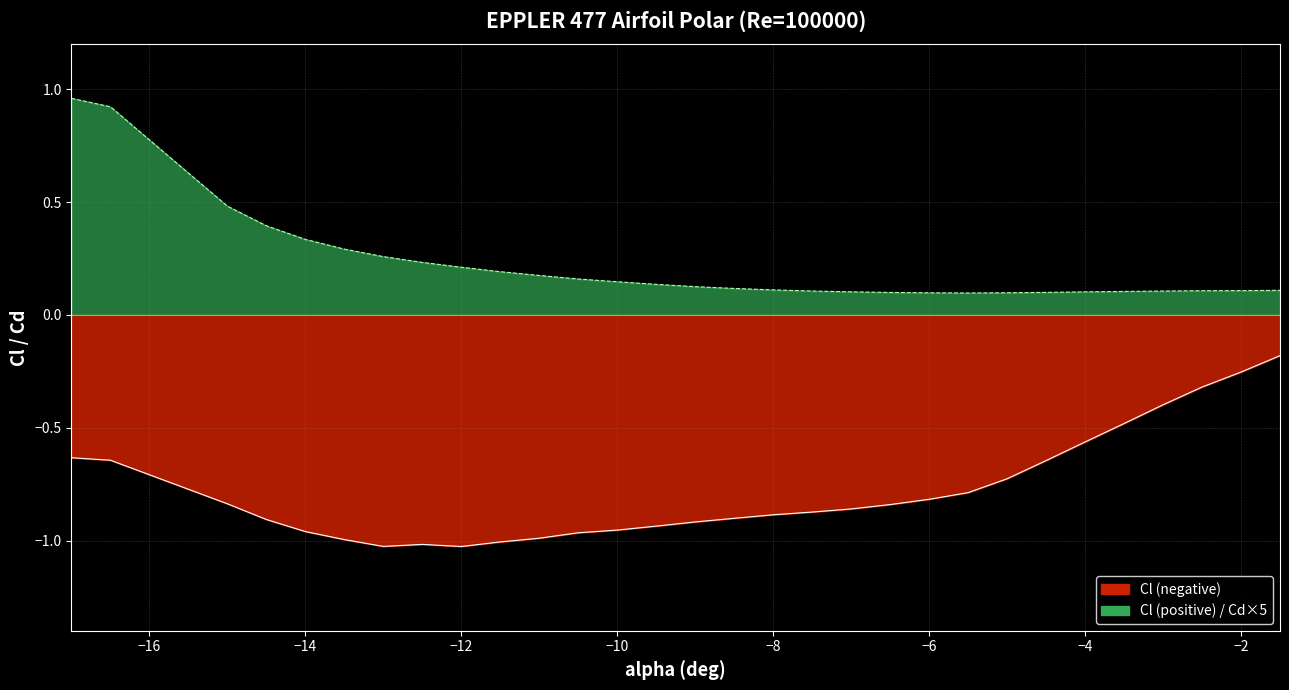

True or false: Cd has a value of 0.2 at −8.

False